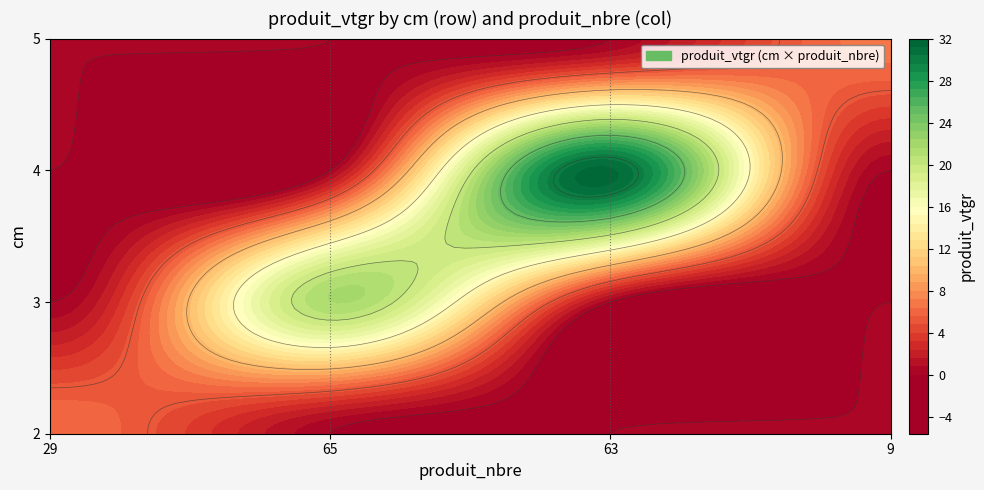

Which series changed the most between 29 and 9?

5